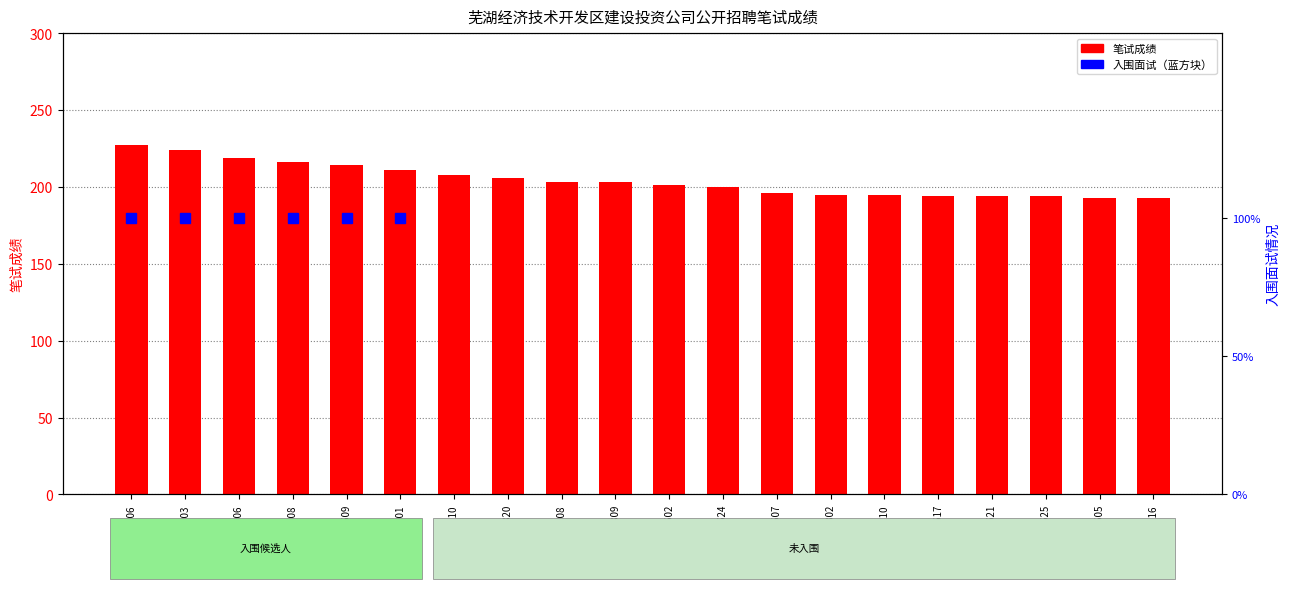

Reading left to right, what are all the values shown in this chart?

JKJT090606=227	JKJT090603=224	JKJT090806=219	JKJT090808=216	JKJT090609=214	JKJT090601=211	JKJT090610=208	JKJT090820=206	JKJT090608=203	JKJT090809=203	JKJT090602=201	JKJT090624=200	JKJT090607=196	JKJT090802=195	JKJT090810=195	JKJT090617=194	JKJT090621=194	JKJT090625=194	JKJT090605=193	JKJT090616=193